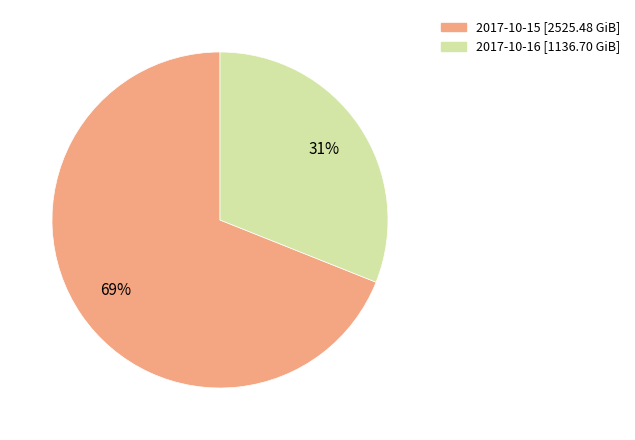

To the nearest percent, what percentage of the pie is 2017-10-16?

31%